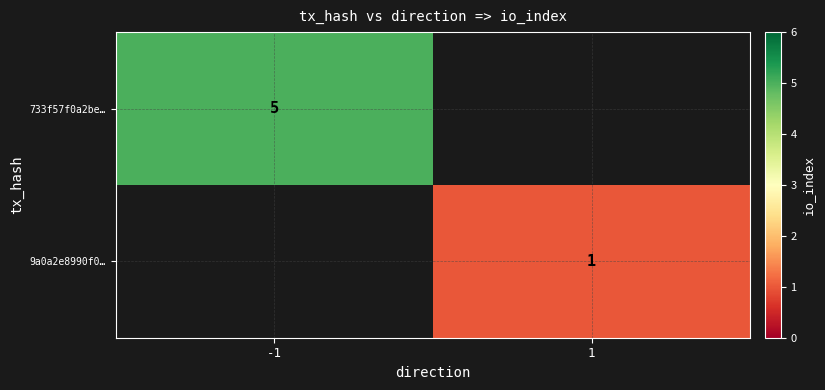

The 733f57f0a2be… series shows 3 at -1. True or false?

False